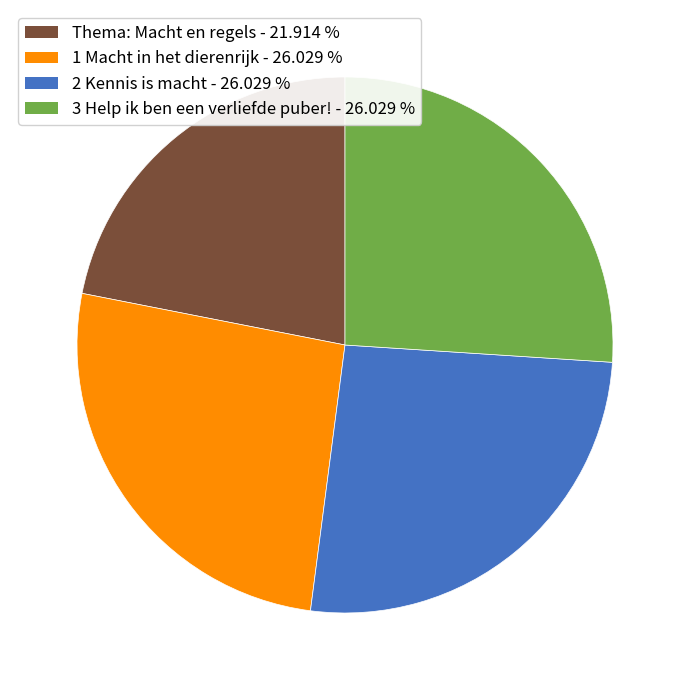

Between Thema: Macht en regels and 3 Help ik ben een verliefde puber!, which is larger?

3 Help ik ben een verliefde puber!